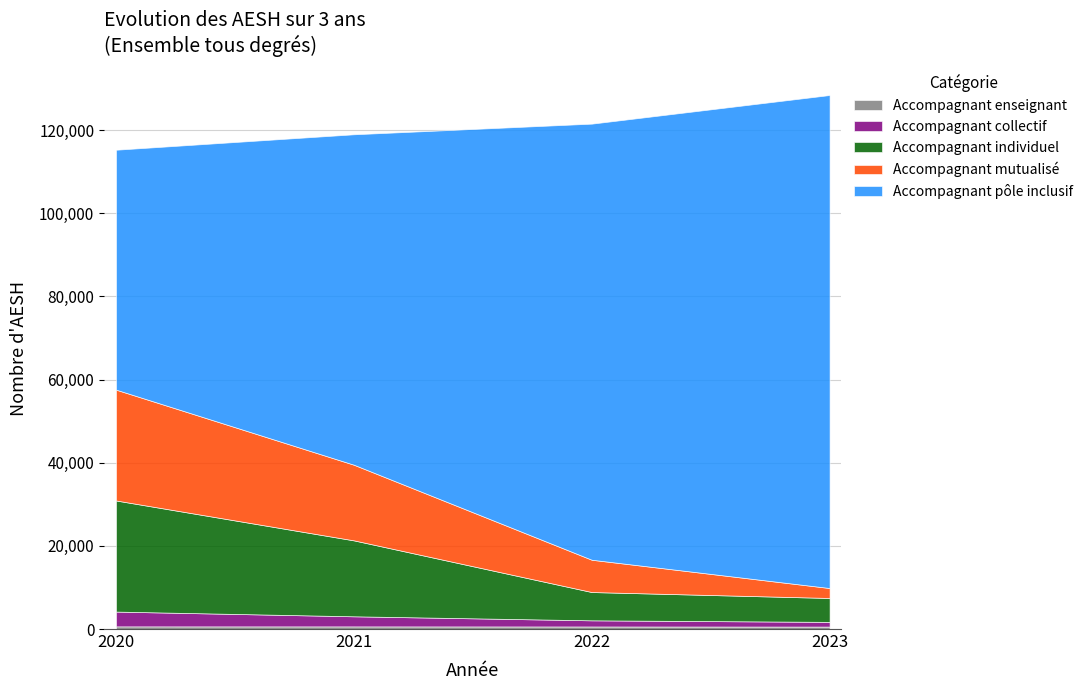

What is the difference between the maximum and minimum values in the Accompagnant mutualisé series?

24273